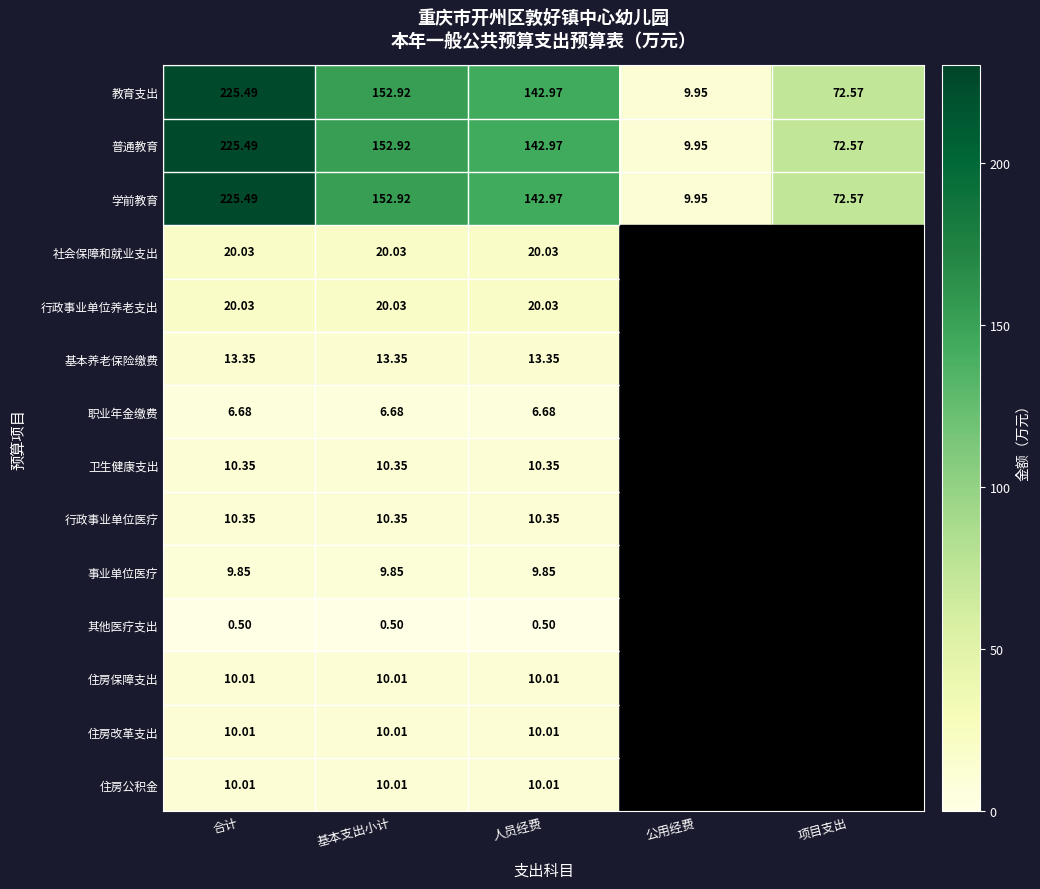

What is the sum of the 住房改革支出 values at 合计 and 公用经费?

10.0